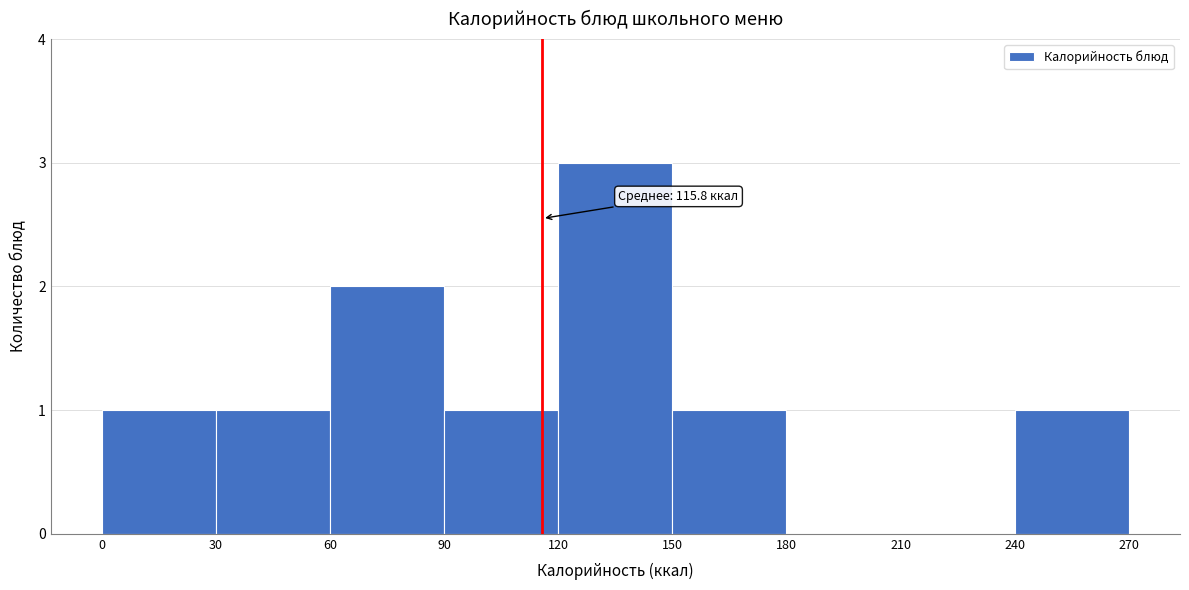

Over which range of the x-axis is the bar tallest?

120 to 150